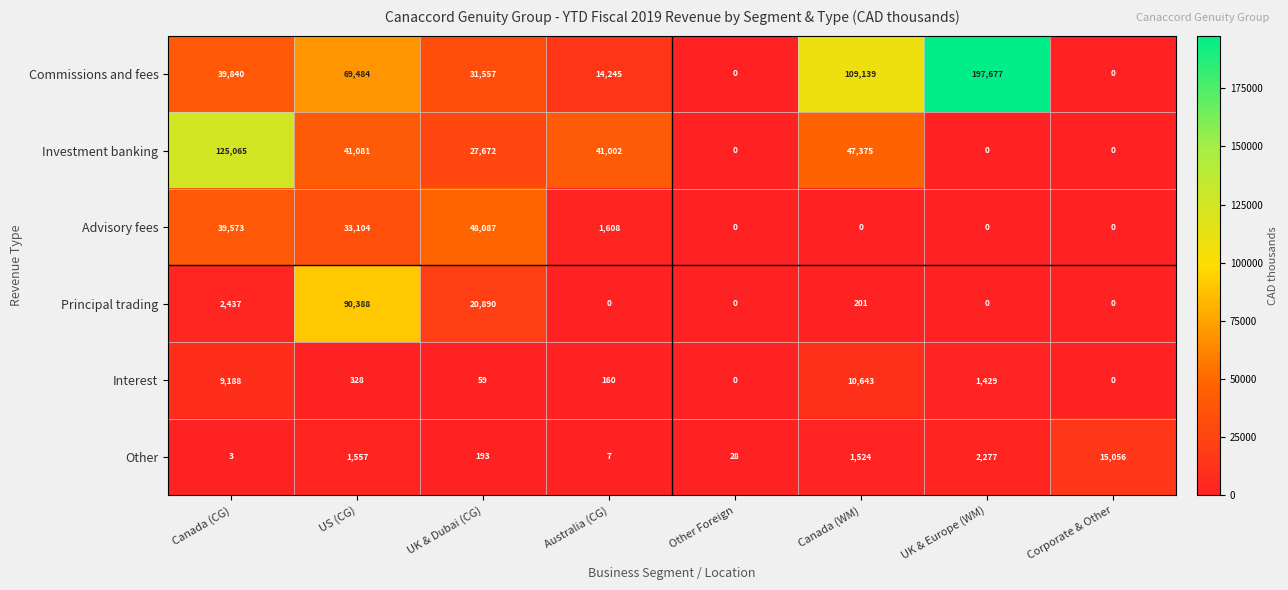

Is it true that Other equals 1495 at UK & Europe (WM)?

False